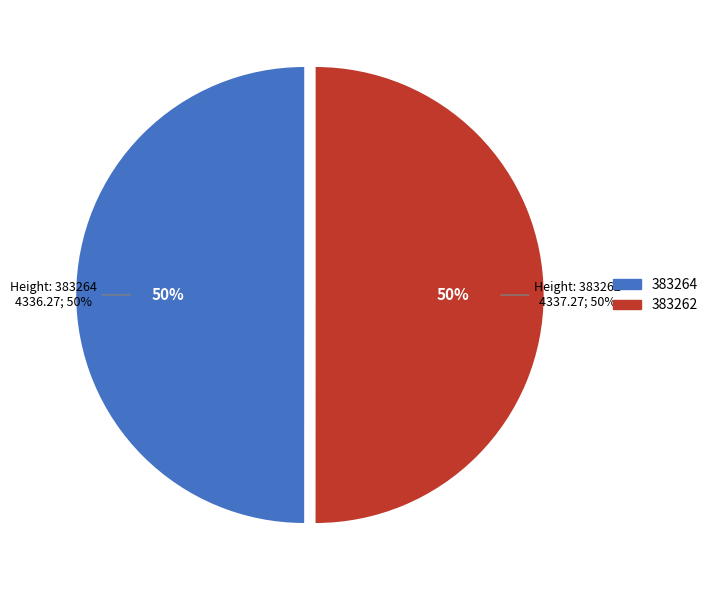

What is the change in value from 383264 to 383262?

+1.0